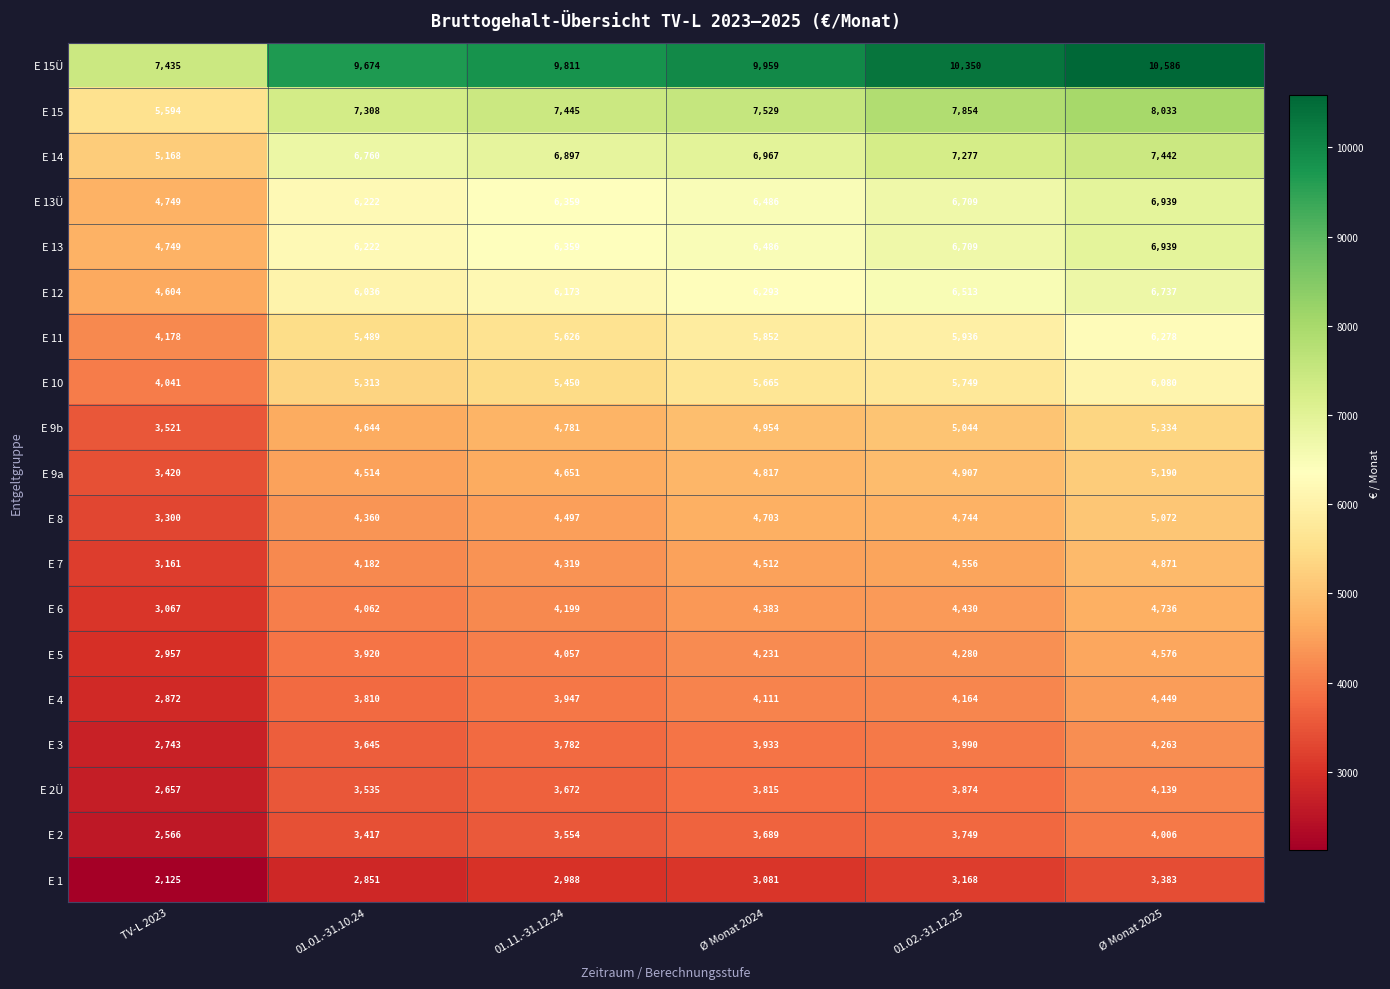

List the labels in order of E 7 value, smallest first.

TV-L 2023, 01.01.-31.10.24, 01.11.-31.12.24, Ø Monat 2024, 01.02.-31.12.25, Ø Monat 2025